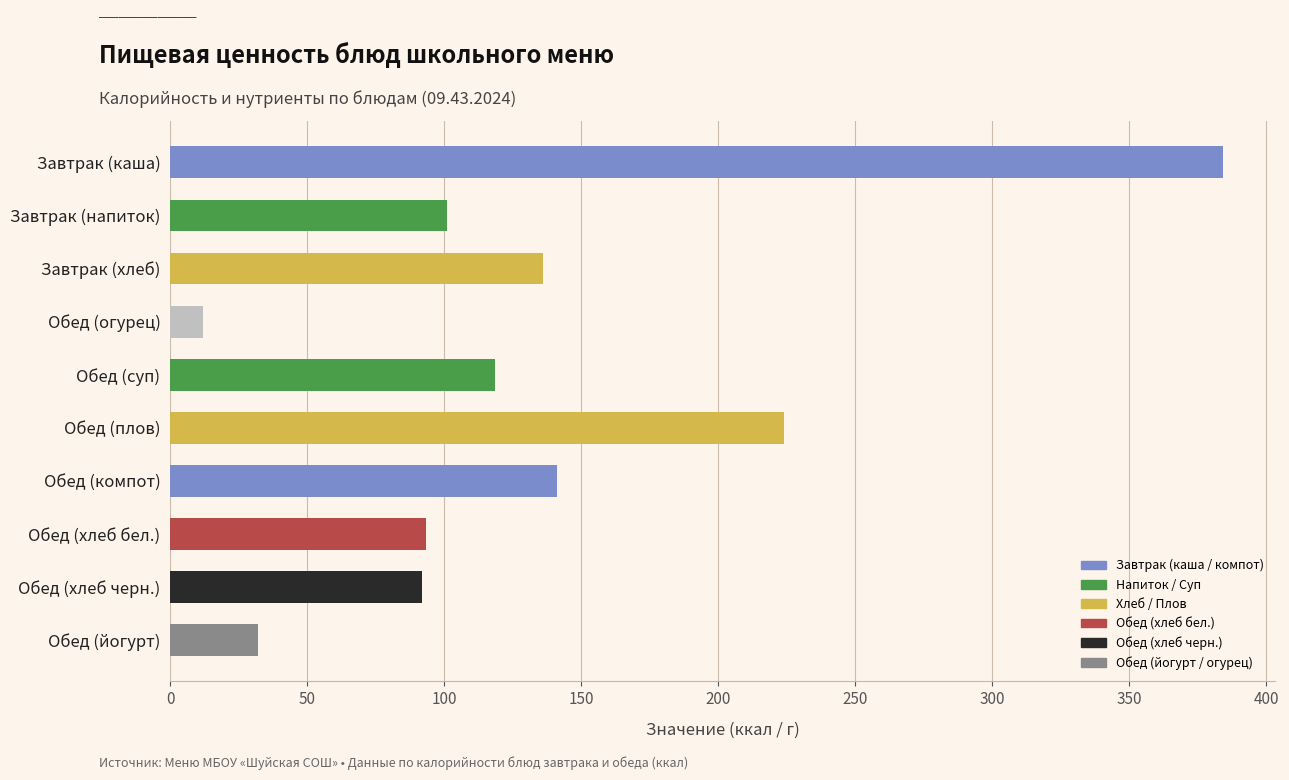

The value at Обед (плов) is 92.3. True or false?

False